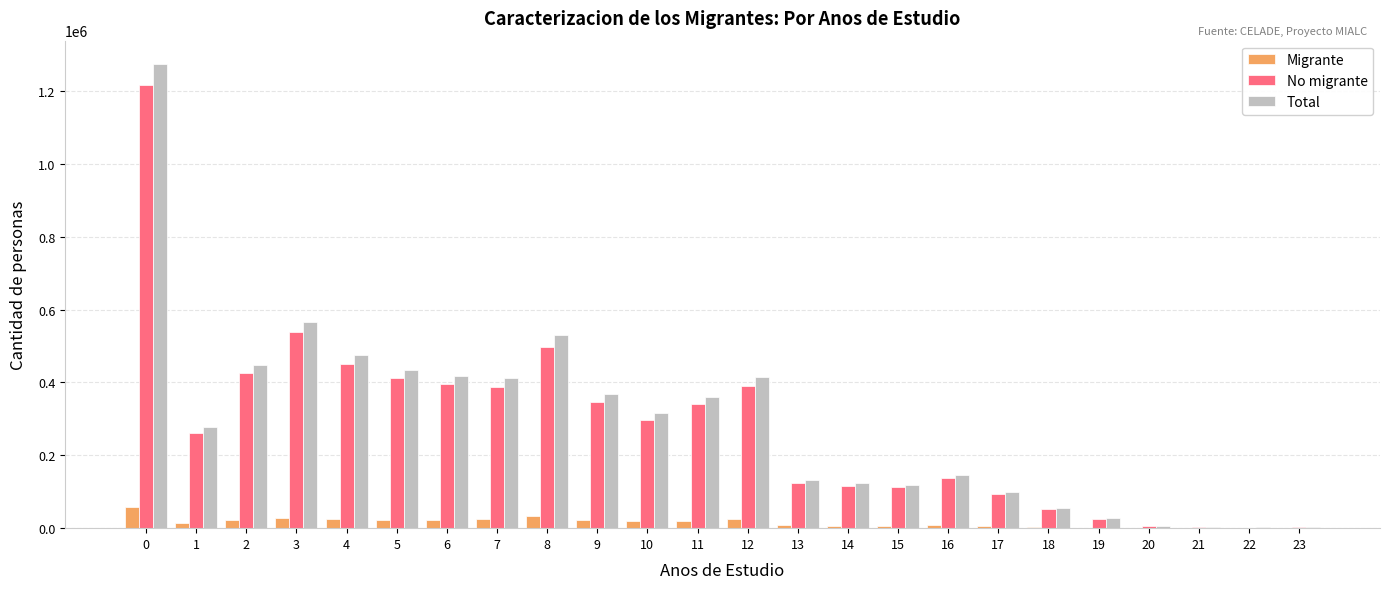

Between 1 and 16, which series saw the biggest shift?

Total